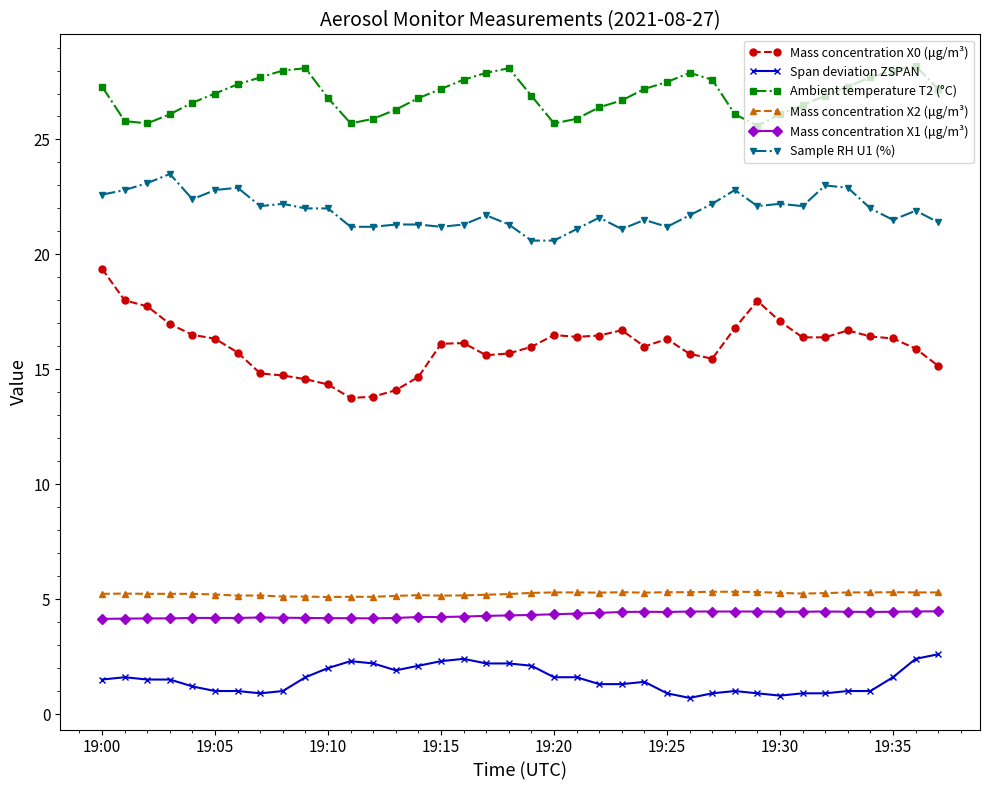

True or false: Sample RH U1 (%) and Mass concentration X2 (μg/m³) intersect in this chart.

False